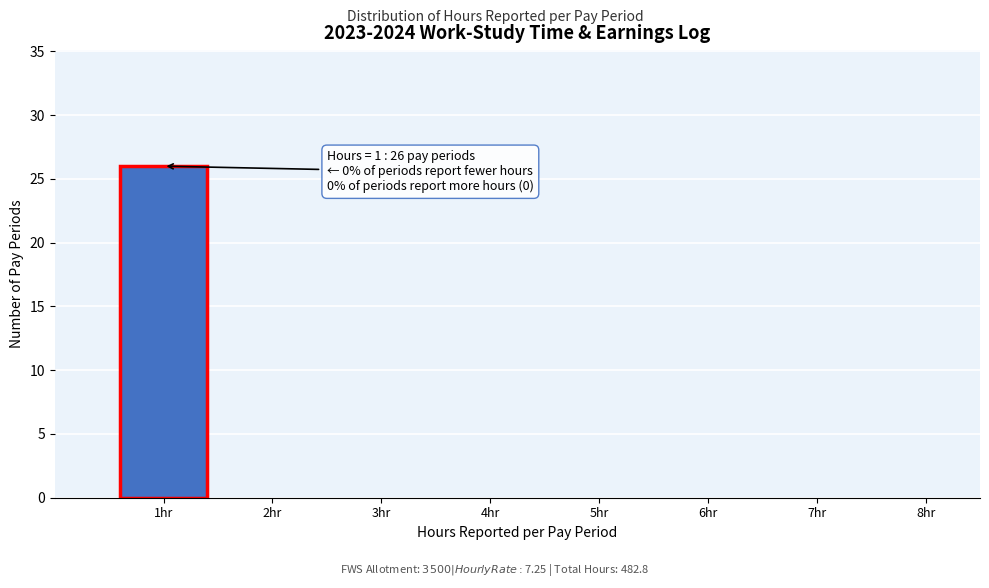

Over which range of the x-axis is the bar tallest?

0.5 to 1.5